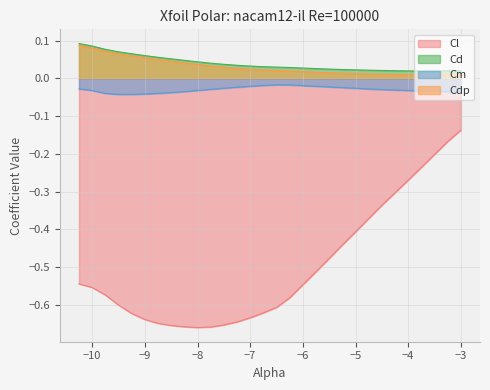

What is the value of the Cd point at the 8th from the left?

0.1